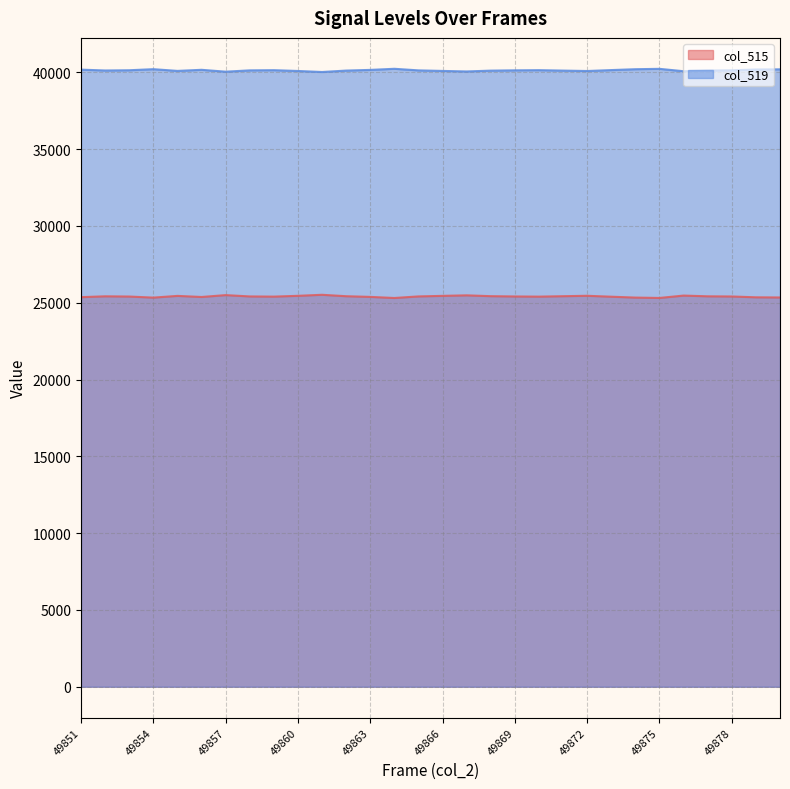

How many lines are shown in the chart?

2